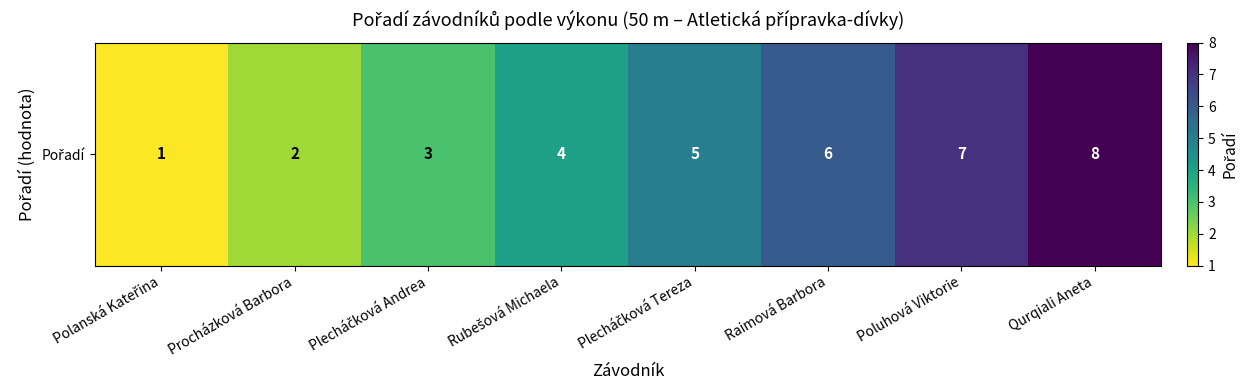

The value at Qurqiali Aneta is 4. True or false?

False